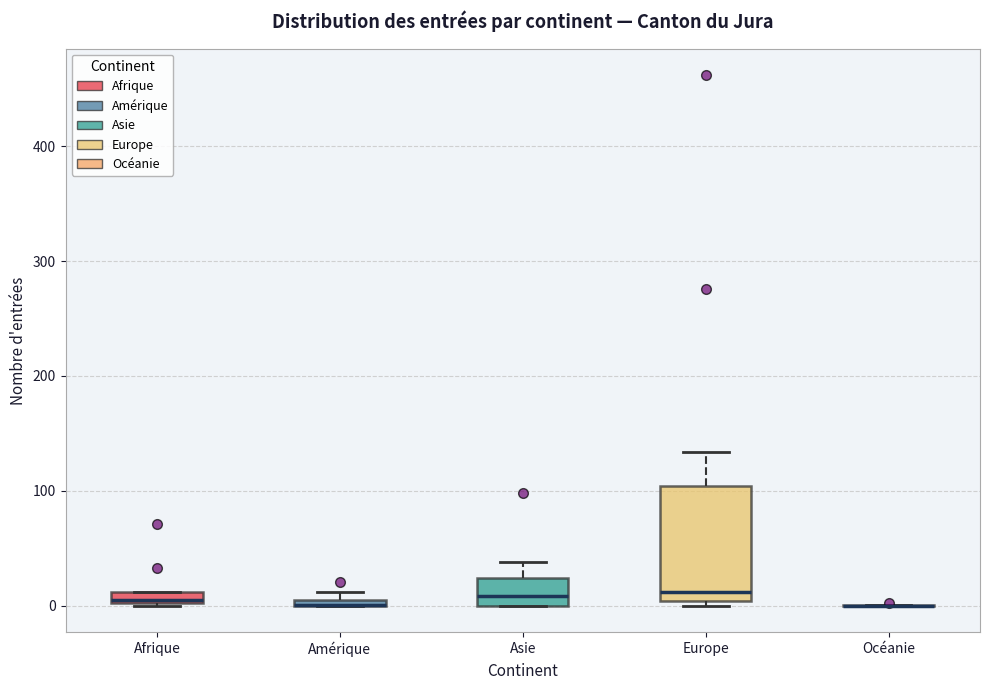

Comparing the boxes themselves (not the whiskers), which one is the tallest?

Europe